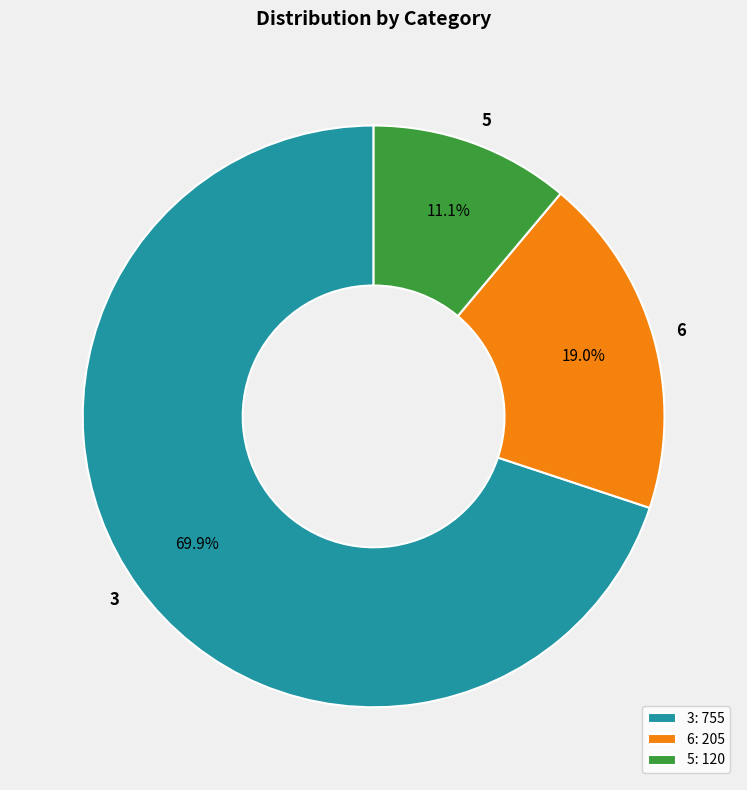

Between 3 and 5, which is larger?

3